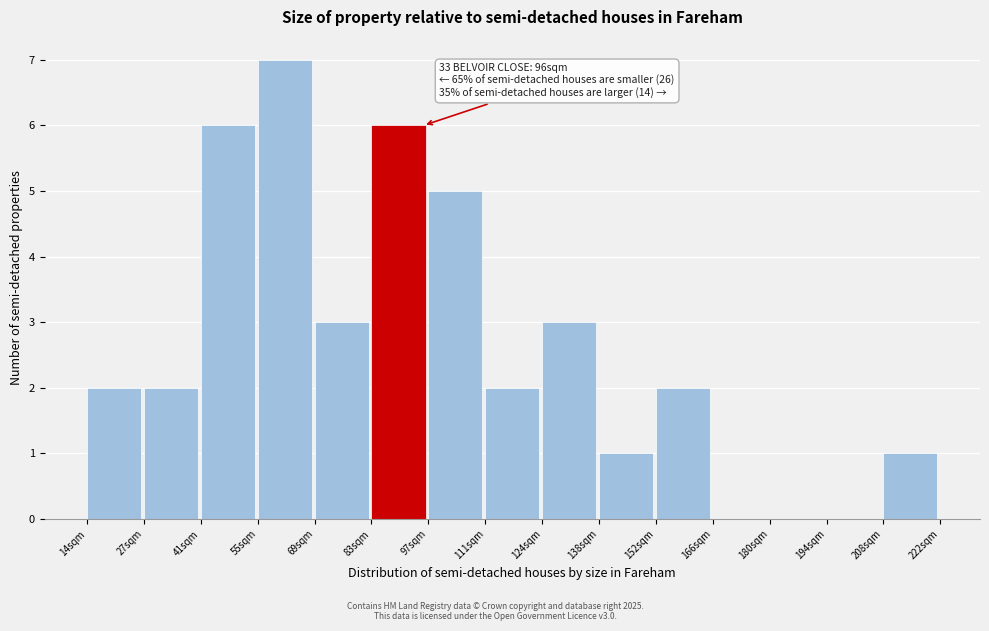

Over which range of the x-axis is the bar tallest?

56 to 70